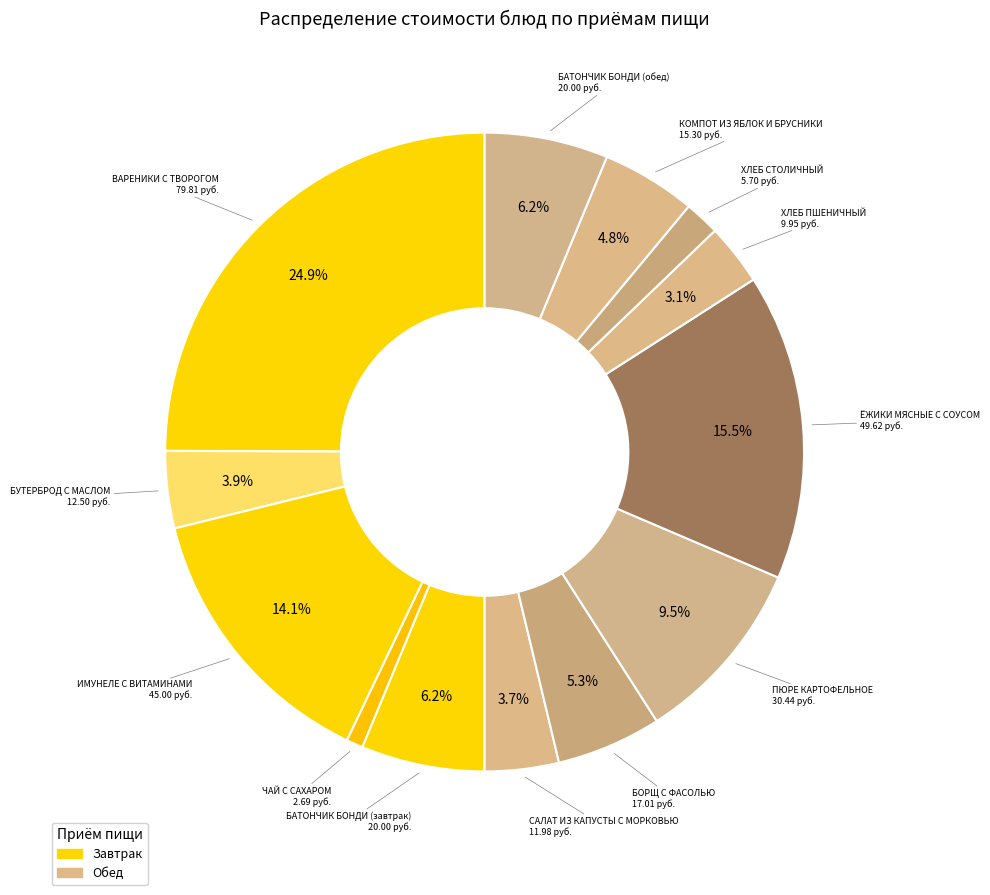

Which category has the biggest portion of the pie?

ВАРЕНИКИ С ТВОРОГОМ